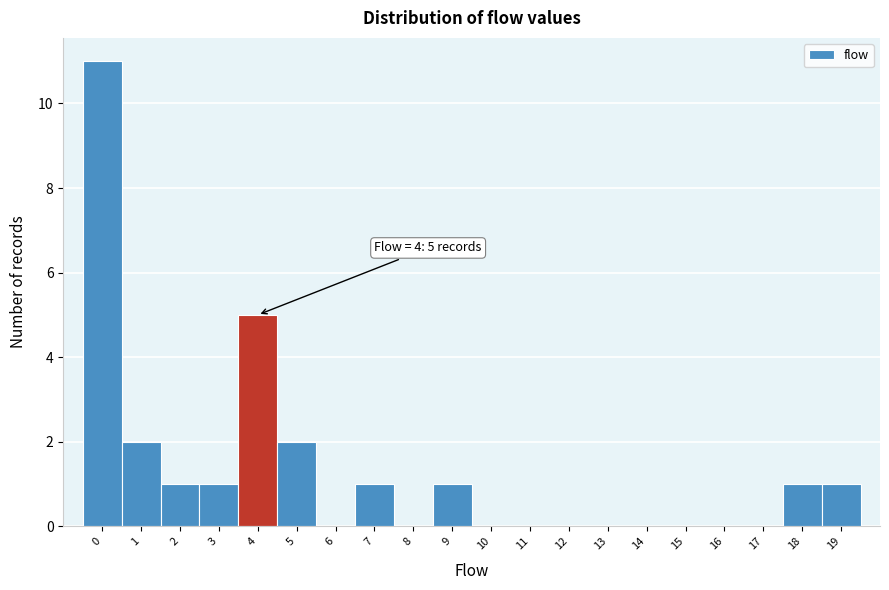

Which range on the x-axis has the tallest bar?

-0.5 to 0.5